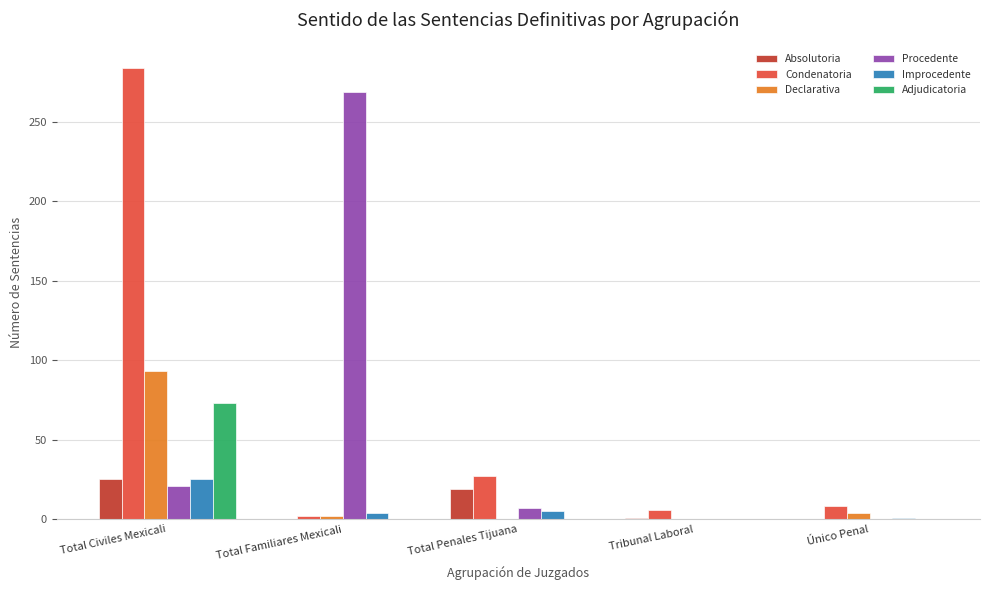

The value of Absolutoria at Total Familiares Mexicali is 0. True or false?

True